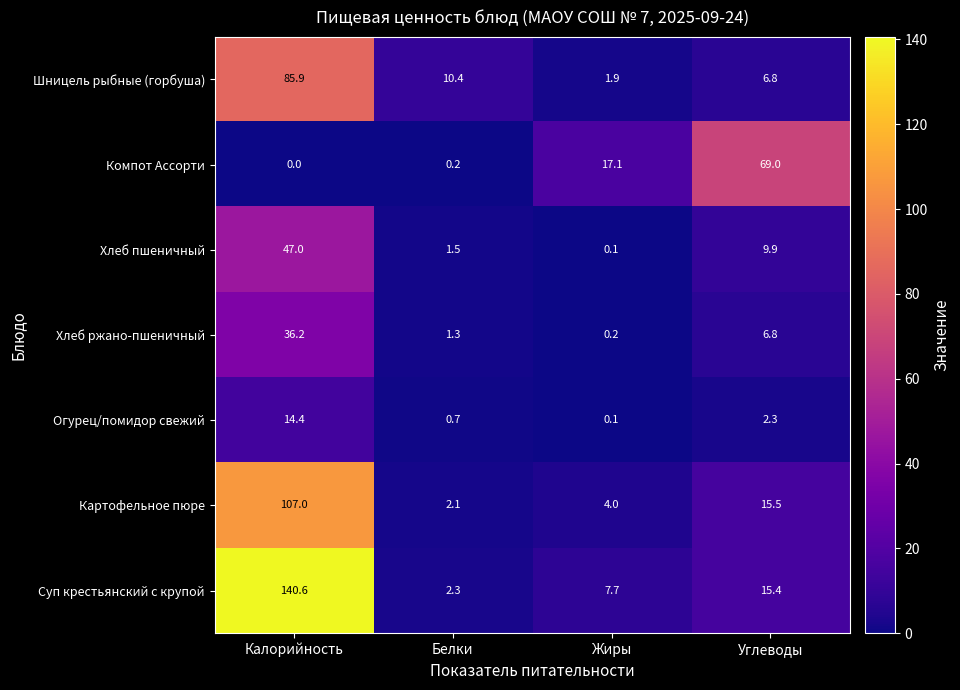

Reading left to right, what are all the values shown in this chart?

Шницель рыбные (горбуша): 85.9	10.4	1.9	6.8
Компот Ассорти: 0.0	0.2	17.1	69.0
Хлеб пшеничный: 47.0	1.5	0.1	9.9
Хлеб ржано-пшеничный: 36.2	1.3	0.2	6.8
Огурец/помидор свежий: 14.4	0.7	0.1	2.3
Картофельное пюре: 107.0	2.1	4.0	15.5
Суп крестьянский с крупой: 140.6	2.3	7.7	15.4